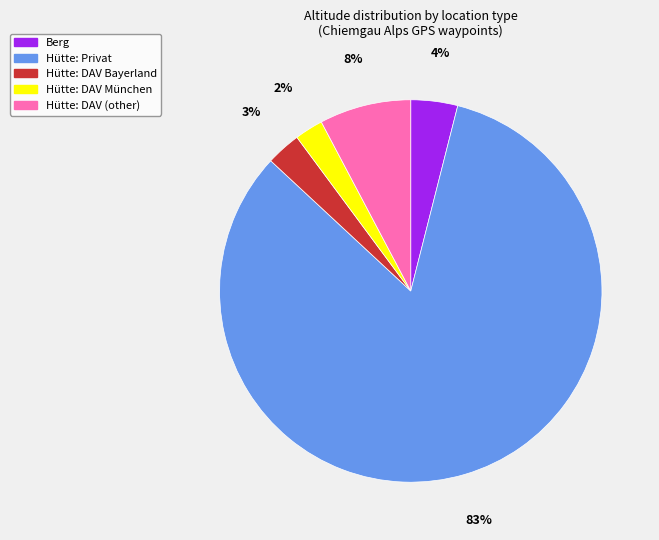

To the nearest percent, what is the average slice percentage?

20%